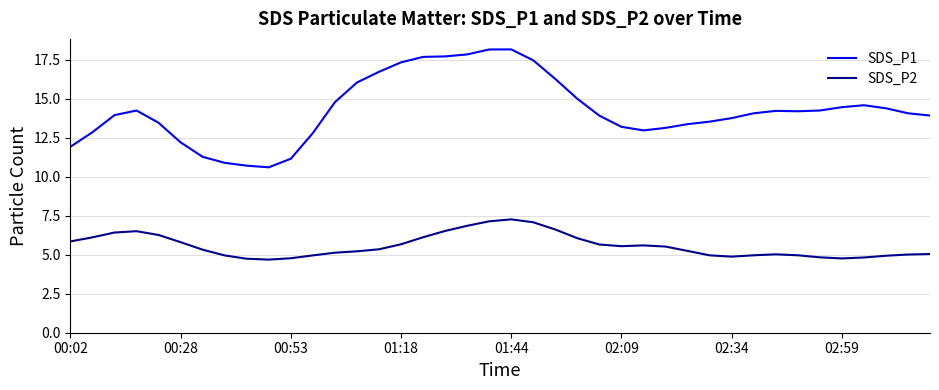

Which series has the largest total across all categories?

SDS_P1